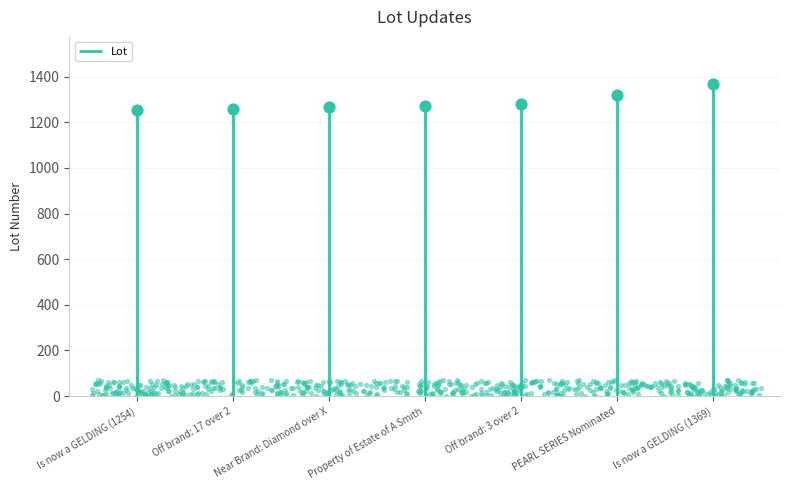

Which has a higher value, Is now a GELDING (1254) or Off brand: 17 over 2?

Off brand: 17 over 2